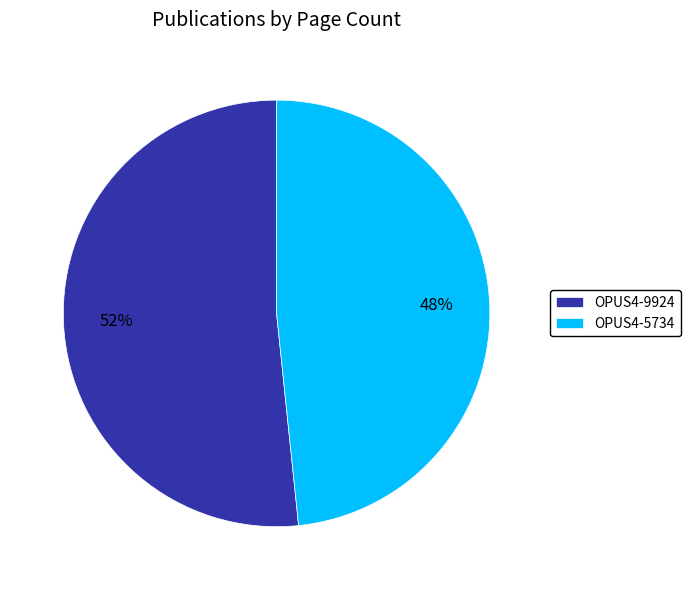

The OPUS4-9924 slice represents 52% of the pie. True or false?

True